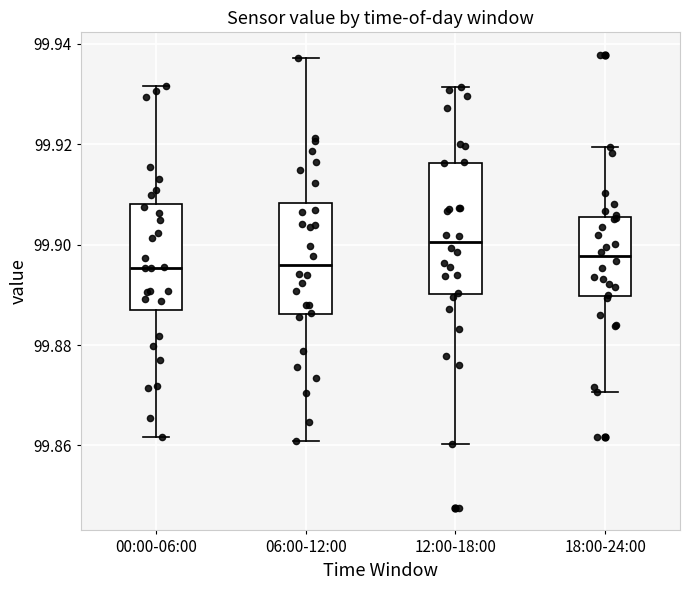

Which box is the tallest, from its lower edge to its upper edge?

12:00-18:00